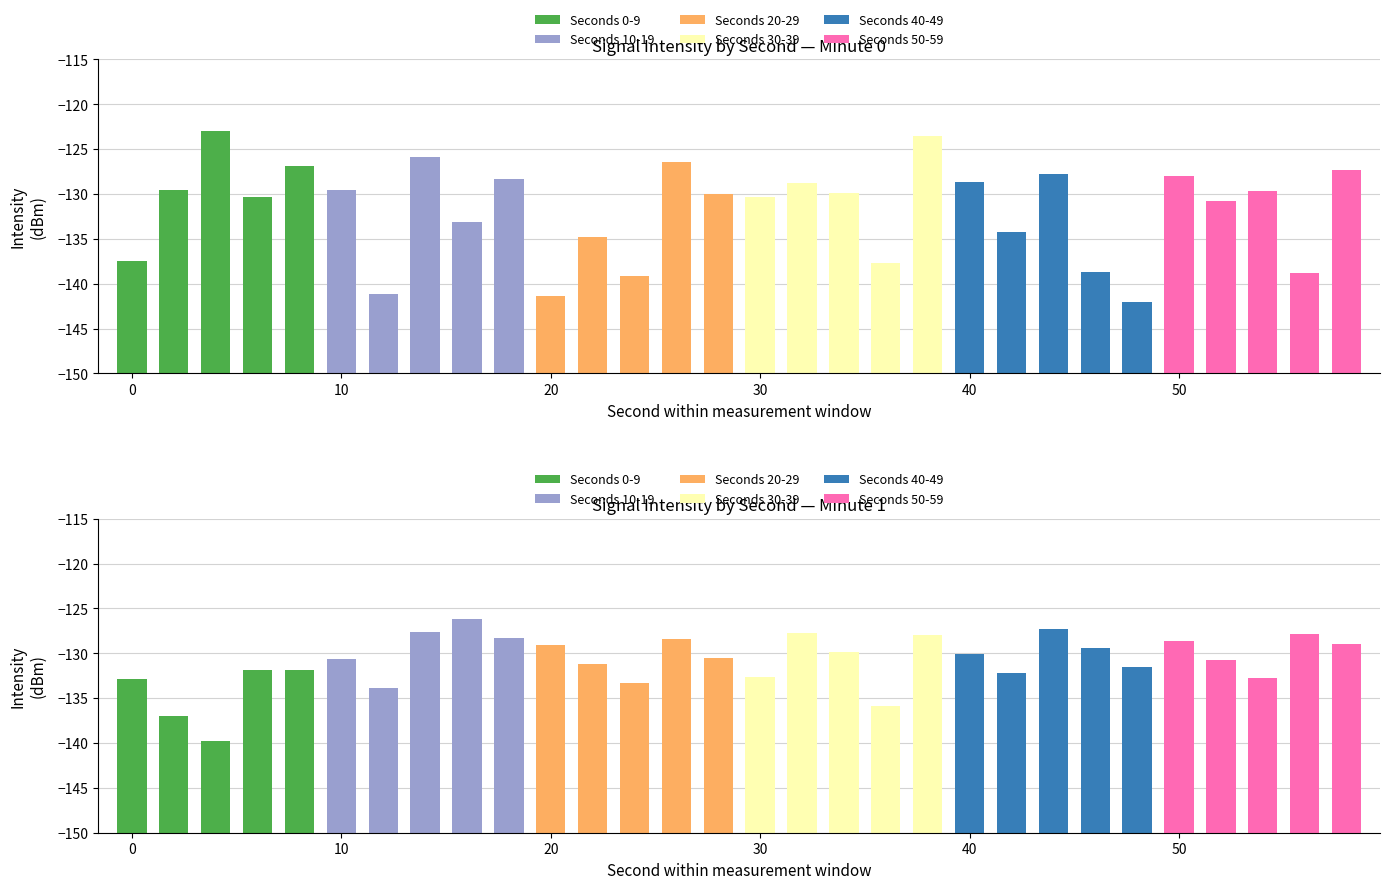

What is the sum of the minute_1 values at 26 and 40?

-258.0